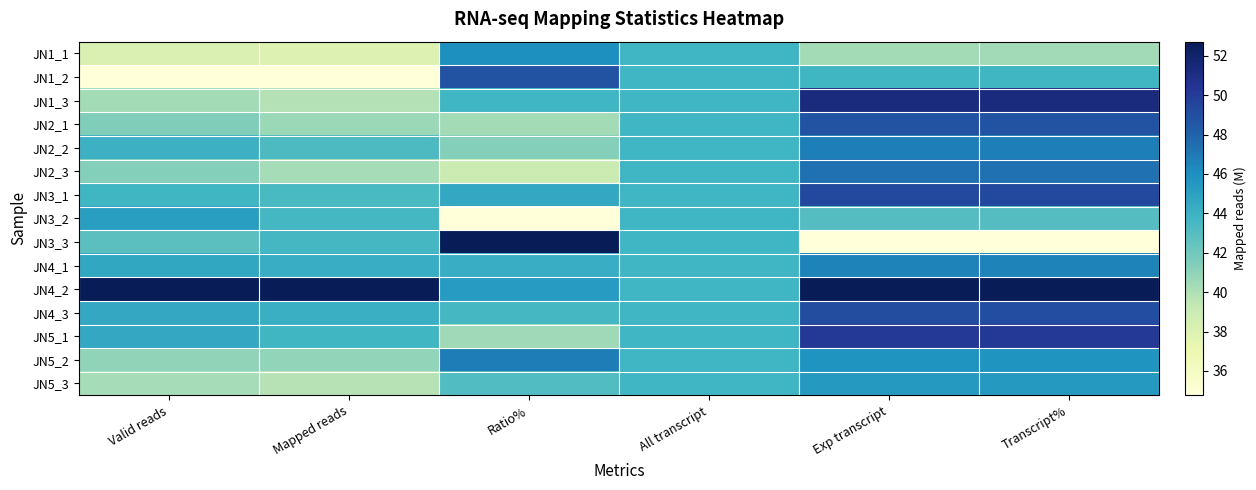

Between Exp transcript and Valid reads, which is larger?

Exp transcript